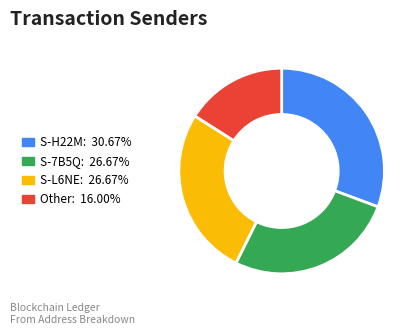

Is there a majority slice in this chart?

No